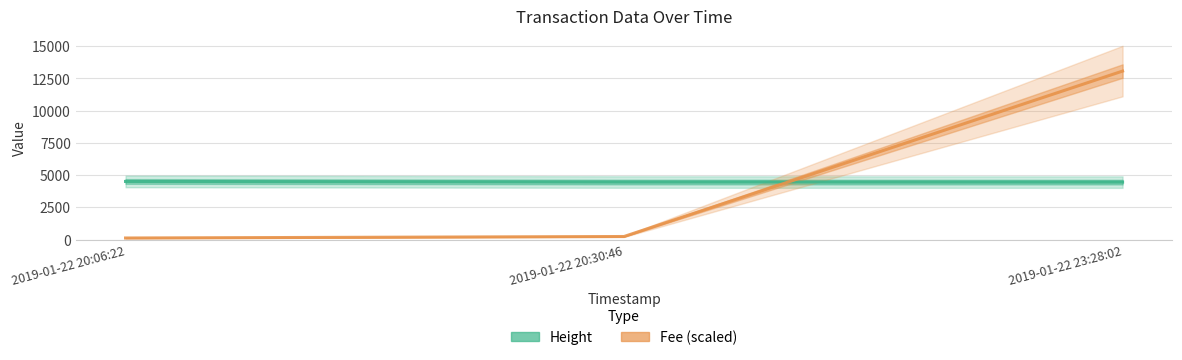

Between 2019-01-22 20:06:22 and 2019-01-22 20:30:46, which series saw the biggest shift?

Fee (scaled)